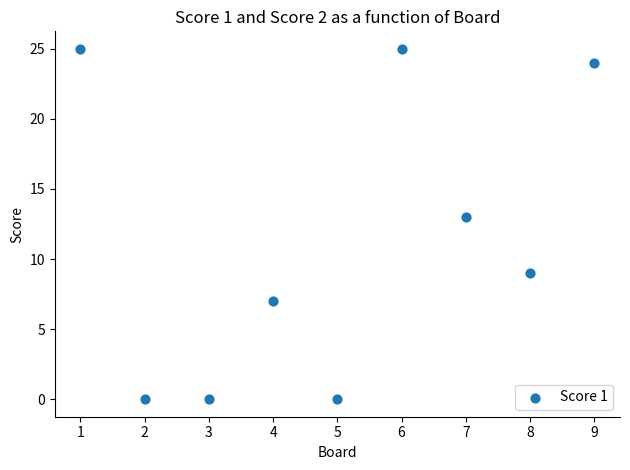

What is the average Y value?

11